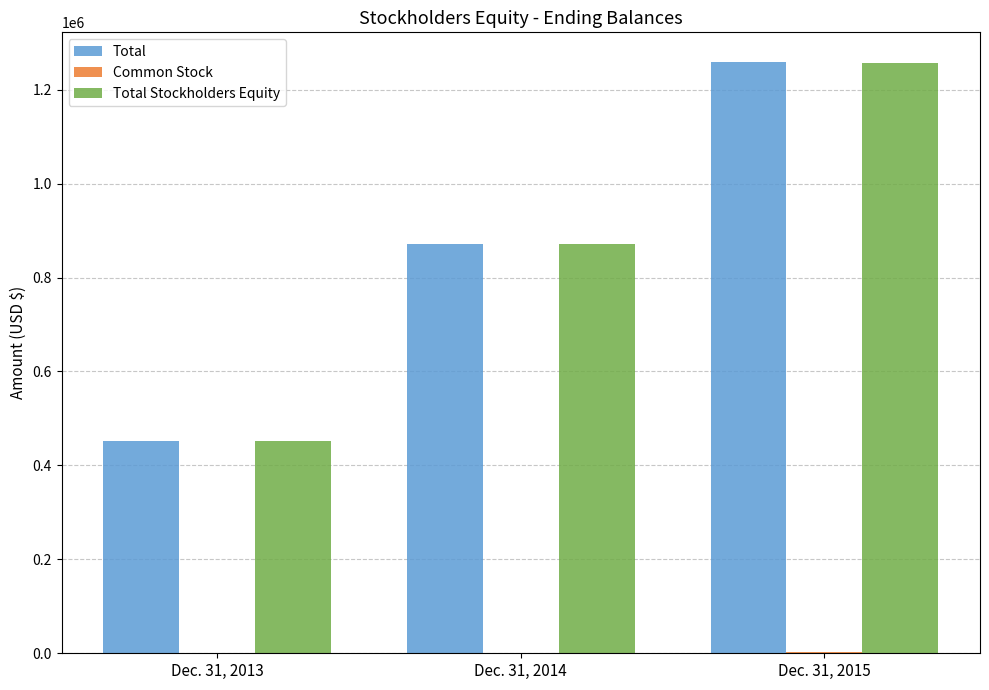

Which label corresponds to the largest value in the chart?

Dec. 31, 2015